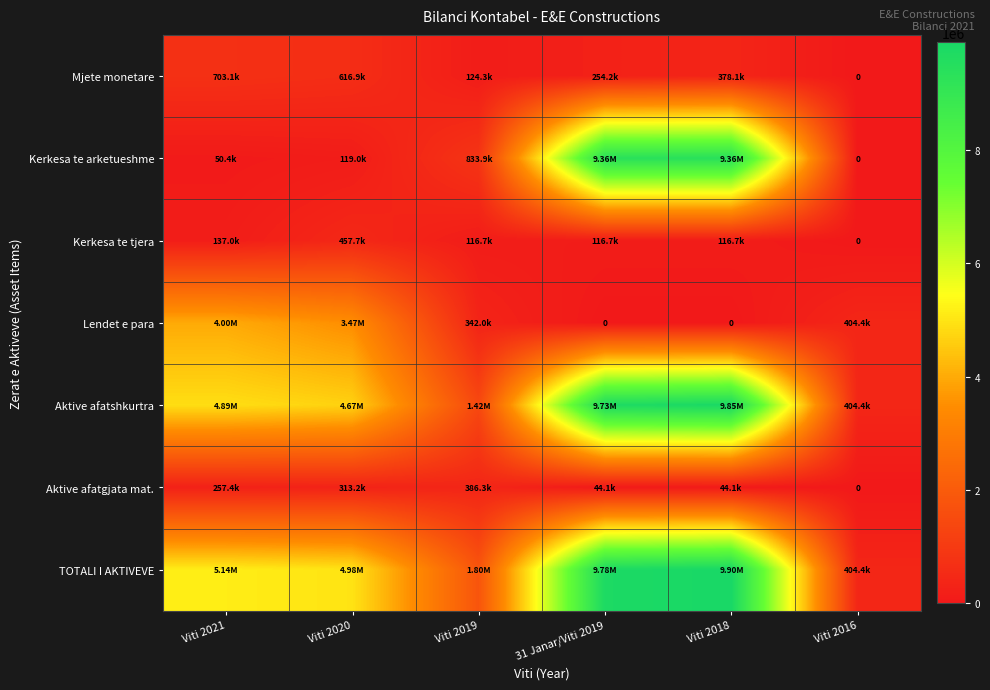

Which category has the highest value in the TOTALI I AKTIVEVE series?

Viti 2018